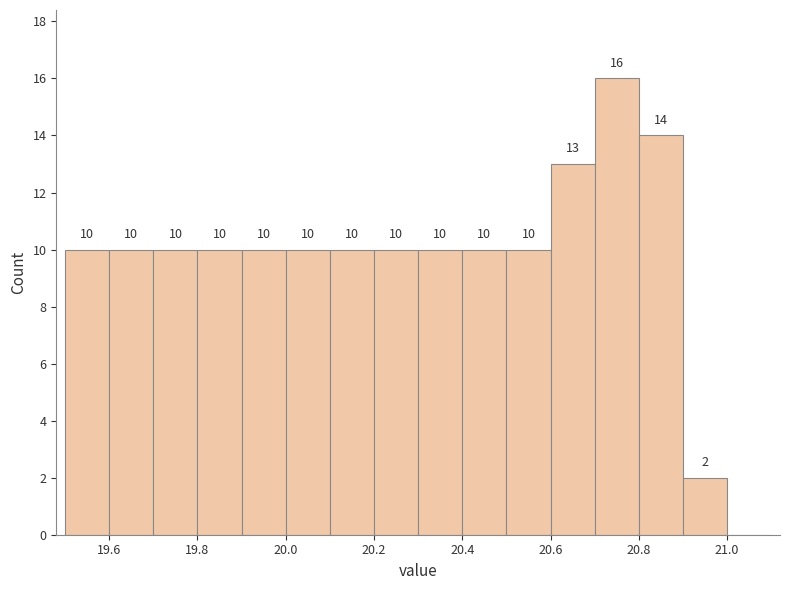

Which range on the x-axis has the tallest bar?

20.7 to 20.8